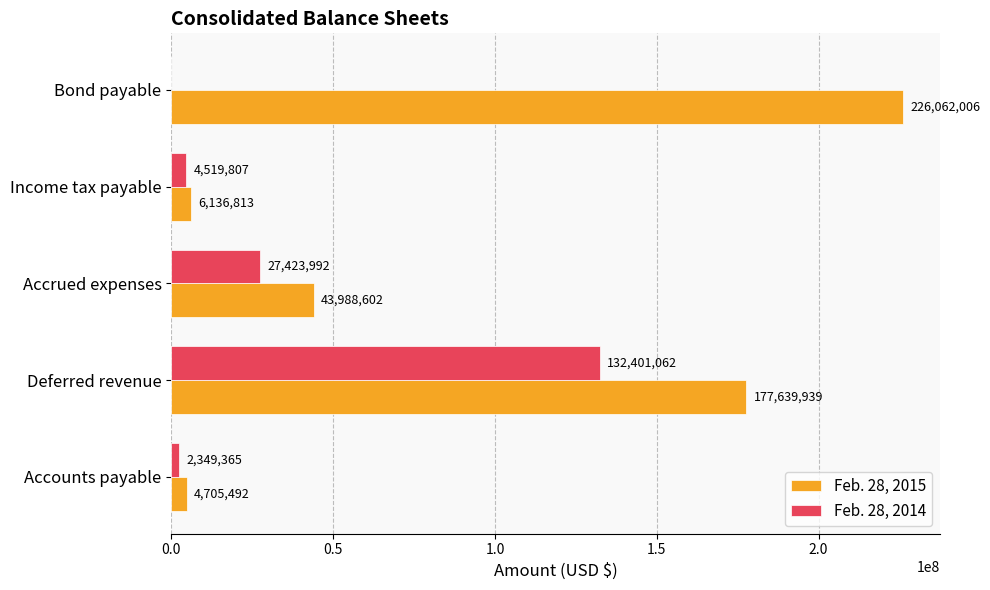

True or false: Feb. 28, 2015 has a value of 43988602 at Accrued expenses.

True